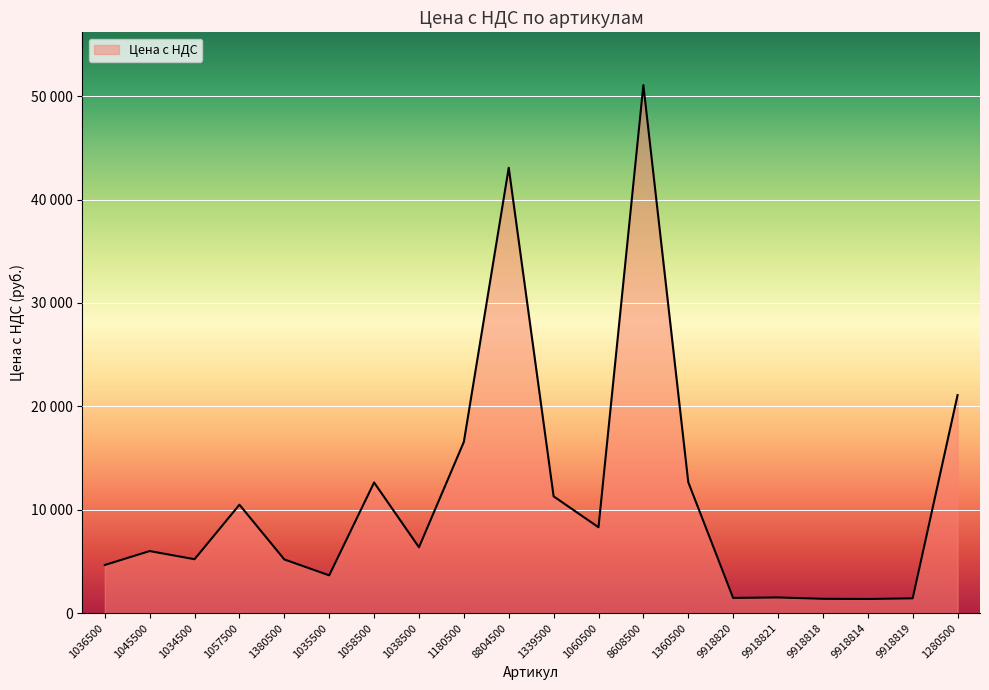

Does the chart have visible grid lines?

Yes